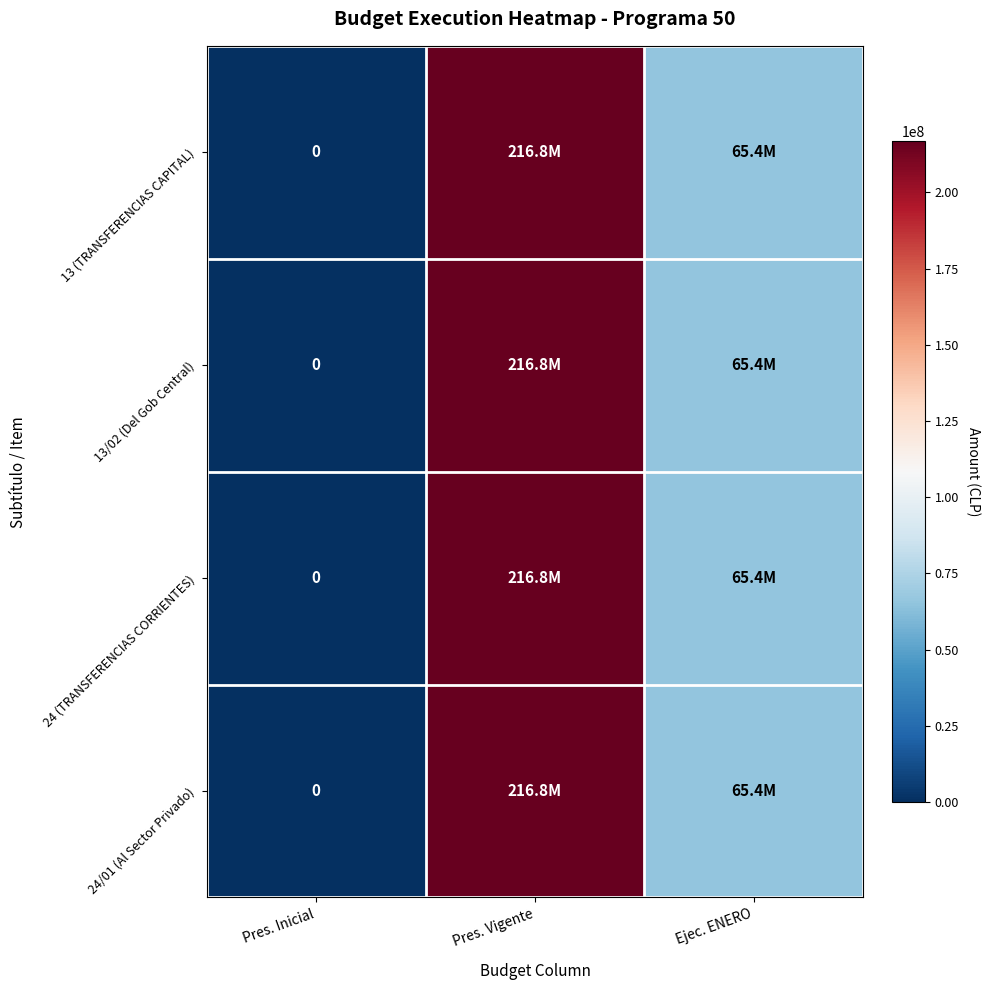

How many 24 (TRANSFERENCIAS CORRIENTES) values are between 0 and 216808818?

3